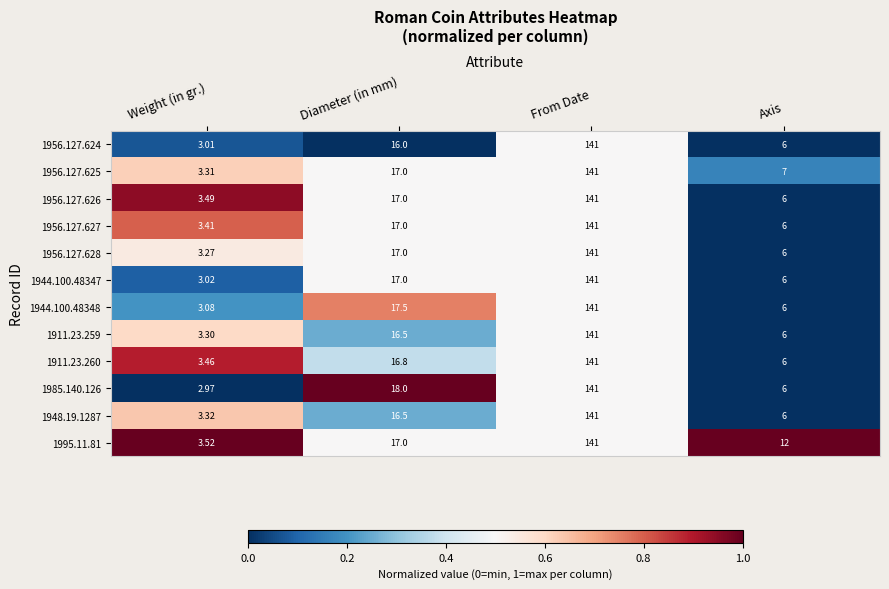

Count the number of categories in the chart.

4